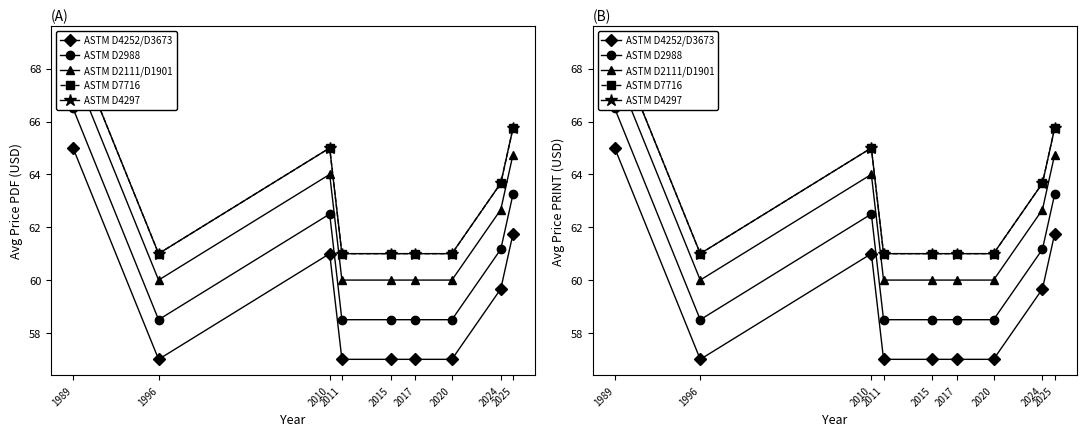

Where is ASTM D7716 nearest to the value 65?

2010